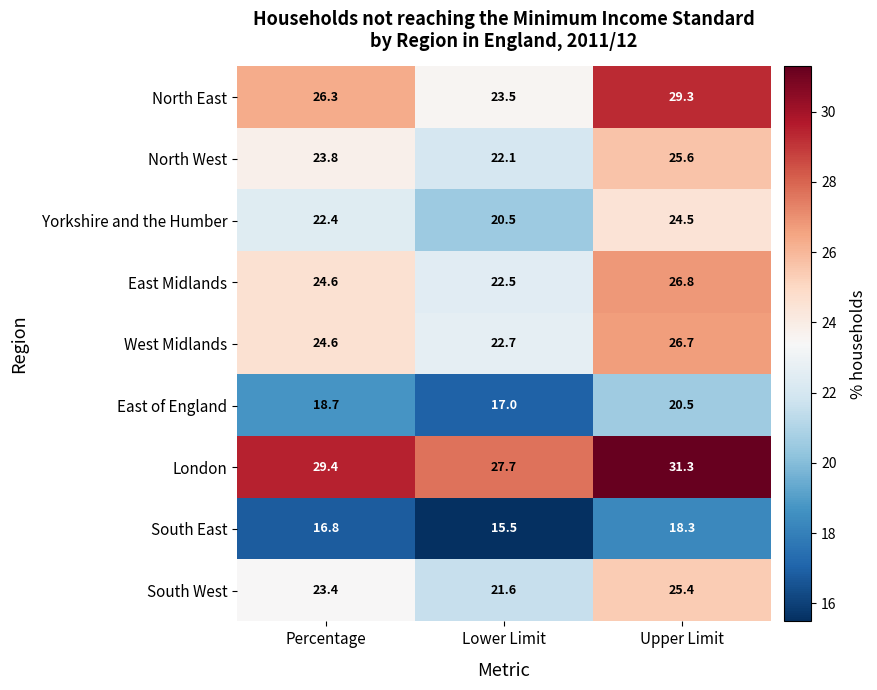

Reading left to right, extract all data points from this chart.

North East: 26.3	23.5	29.3
North West: 23.8	22.1	25.6
Yorkshire and the Humber: 22.4	20.5	24.5
East Midlands: 24.6	22.5	26.8
West Midlands: 24.6	22.7	26.7
East of England: 18.7	17.0	20.5
London: 29.4	27.7	31.3
South East: 16.8	15.5	18.3
South West: 23.4	21.6	25.4